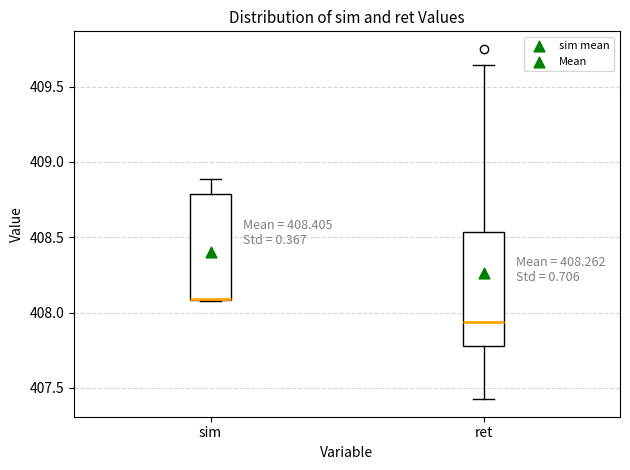

Reading left to right, transcribe this box plot: for each box, give where its median line is, the range the box spans, and where its two whiskers end, as read against the y-axis. The values are not printed on the chart, so give them approximately, as read against the axis.

sim: median 408.10 (drawn on the box's lower edge), box 408.10 to 408.80, whiskers 408.10 to 408.90
ret: median 407.95, box 407.80 to 408.55, whiskers 407.45 to 409.65